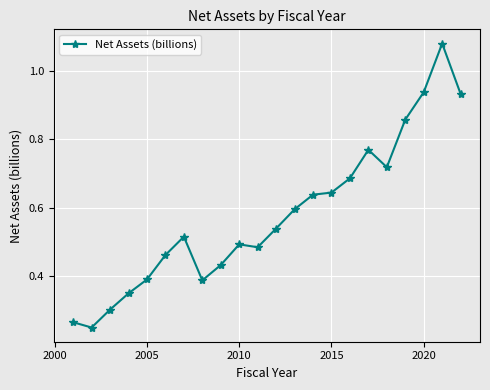

True or false: there are more than 0 points higher than both neighbors.

True